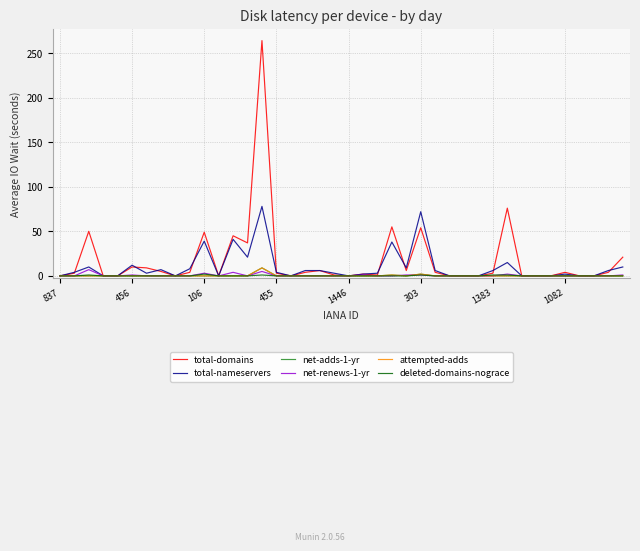

Does the chart have visible grid lines?

Yes